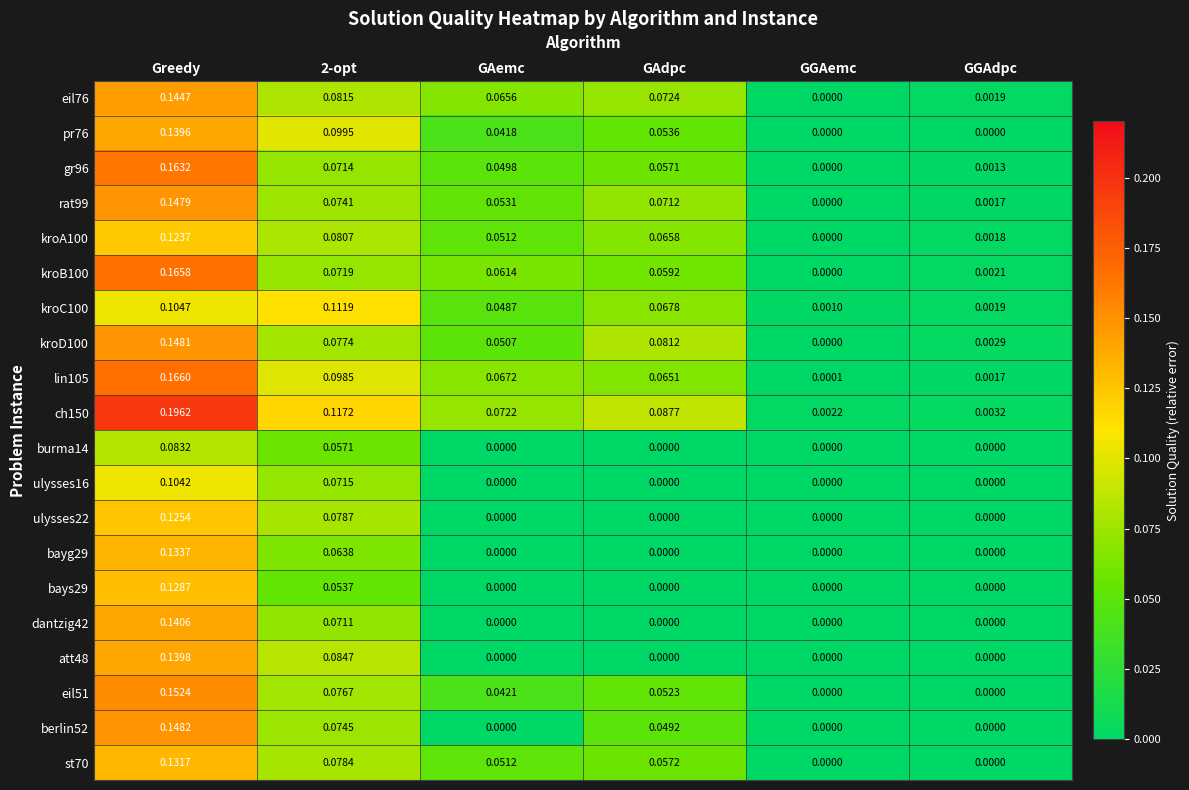

Which series has the widest spread of values?

ch150